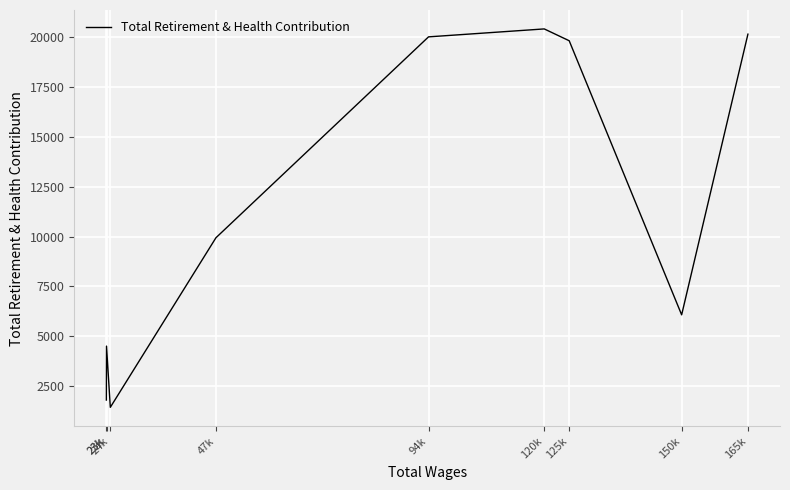

What is the ratio of the value at 150k to the value at 23k?

3.4